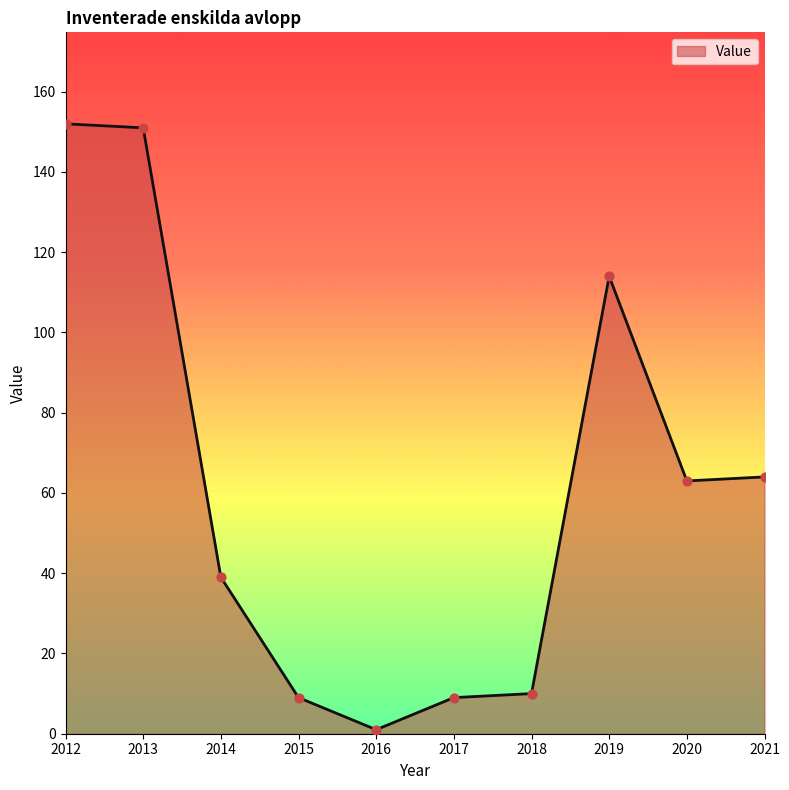

Approximately how many times larger is the value at 2013 compared to 2017?

16.8